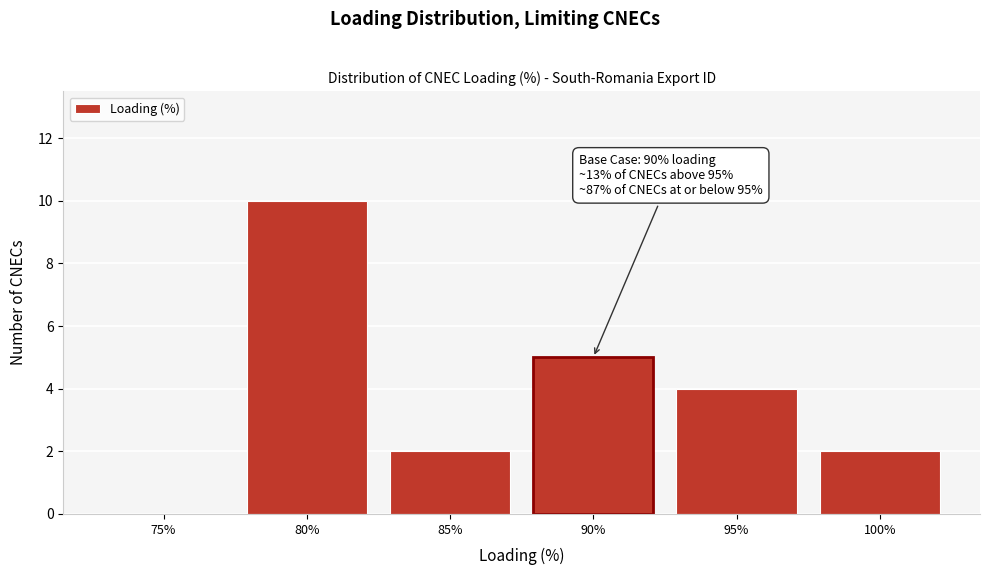

Reading left to right, list all the values displayed in this chart.

75%=0	80%=10	85%=2	90%=5	95%=4	100%=2